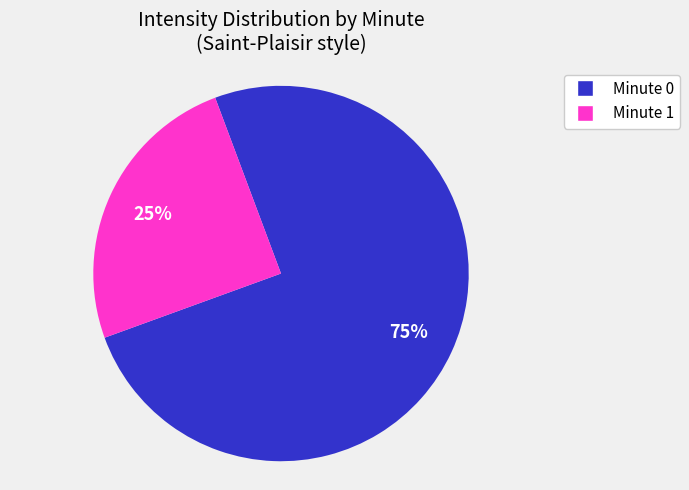

Count the number of slices in the pie.

2